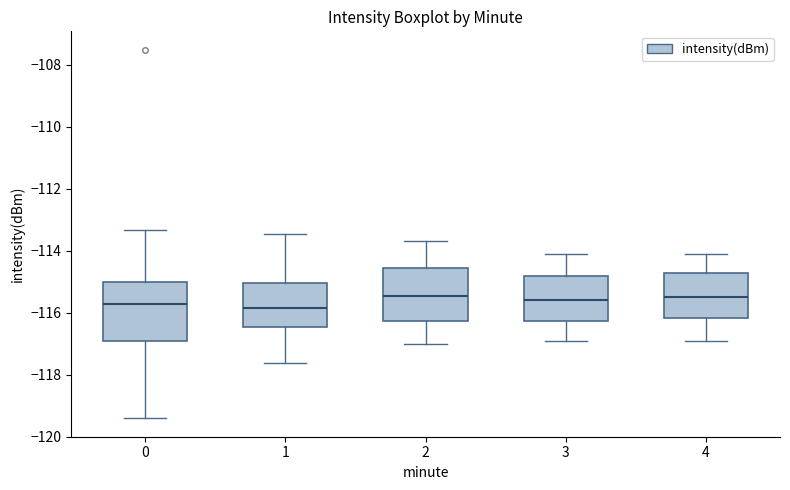

Reading left to right, transcribe this box plot: for each box, give where its median line is, the range the box spans, and where its two whiskers end, as read against the y-axis. The values are not printed on the chart, so give them approximately, as read against the axis.

0: median -115.8, box -117.0 to -115.0, whiskers -119.4 to -113.4
1: median -115.8, box -116.4 to -115.0, whiskers -117.6 to -113.4
2: median -115.4, box -116.2 to -114.6, whiskers -117.0 to -113.6
3: median -115.6, box -116.2 to -114.8, whiskers -116.8 to -114.0
4: median -115.4, box -116.2 to -114.8, whiskers -116.8 to -114.0